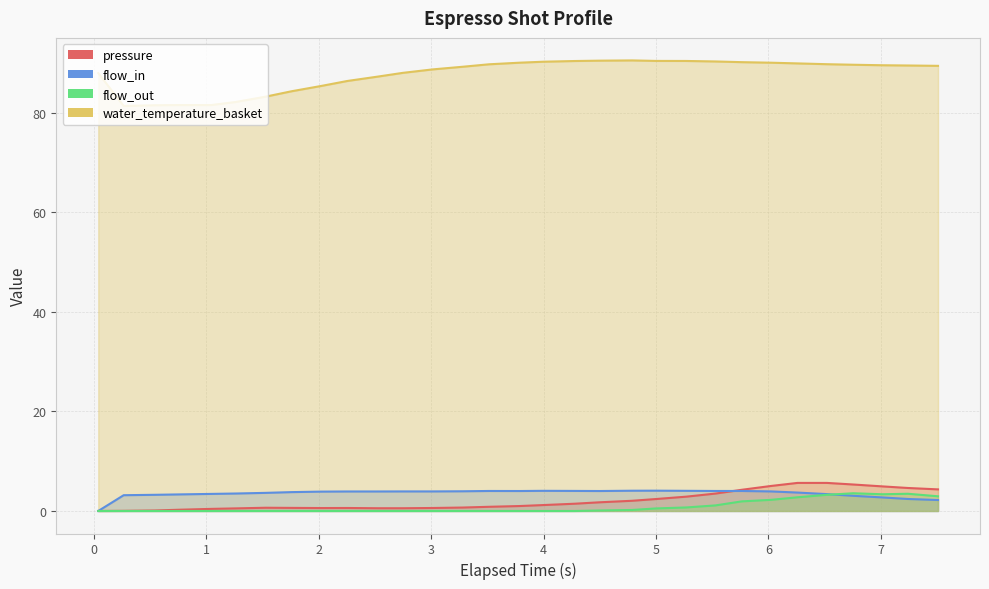

True or false: flow_in and water_temperature_basket cross at least once.

False